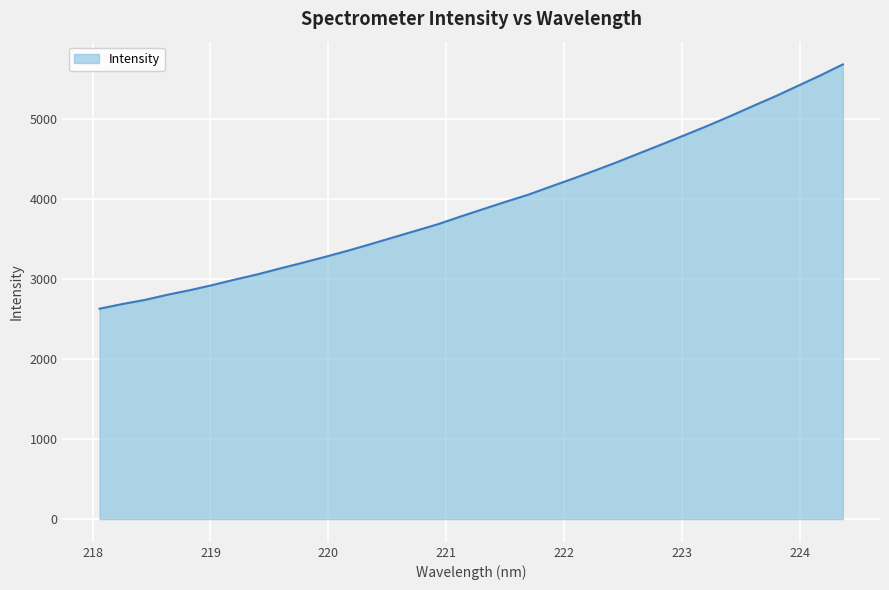

What is the greatest value displayed?

5675.3